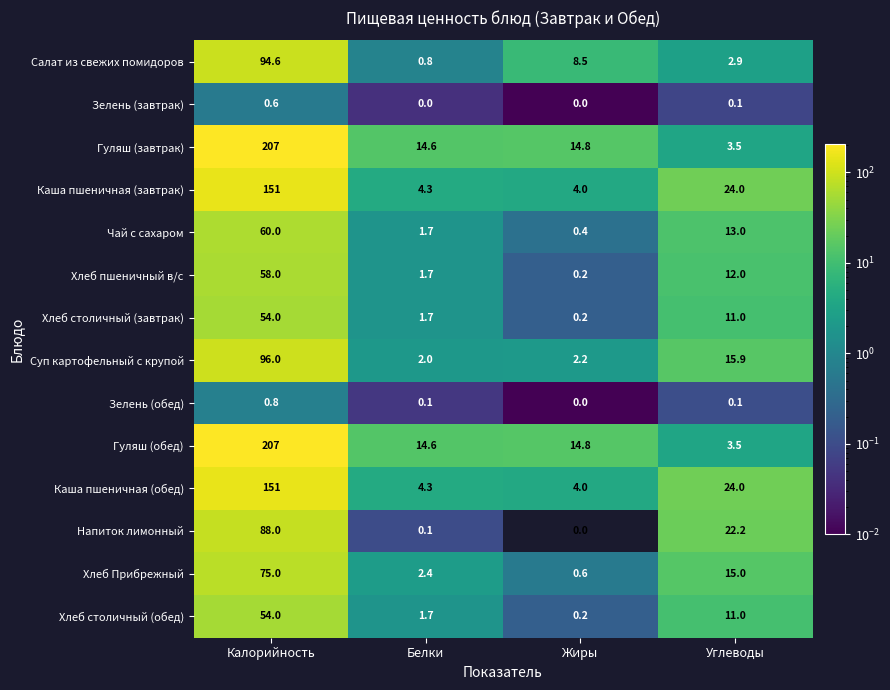

How many data points in Суп картофельный с крупой are above 15?

2